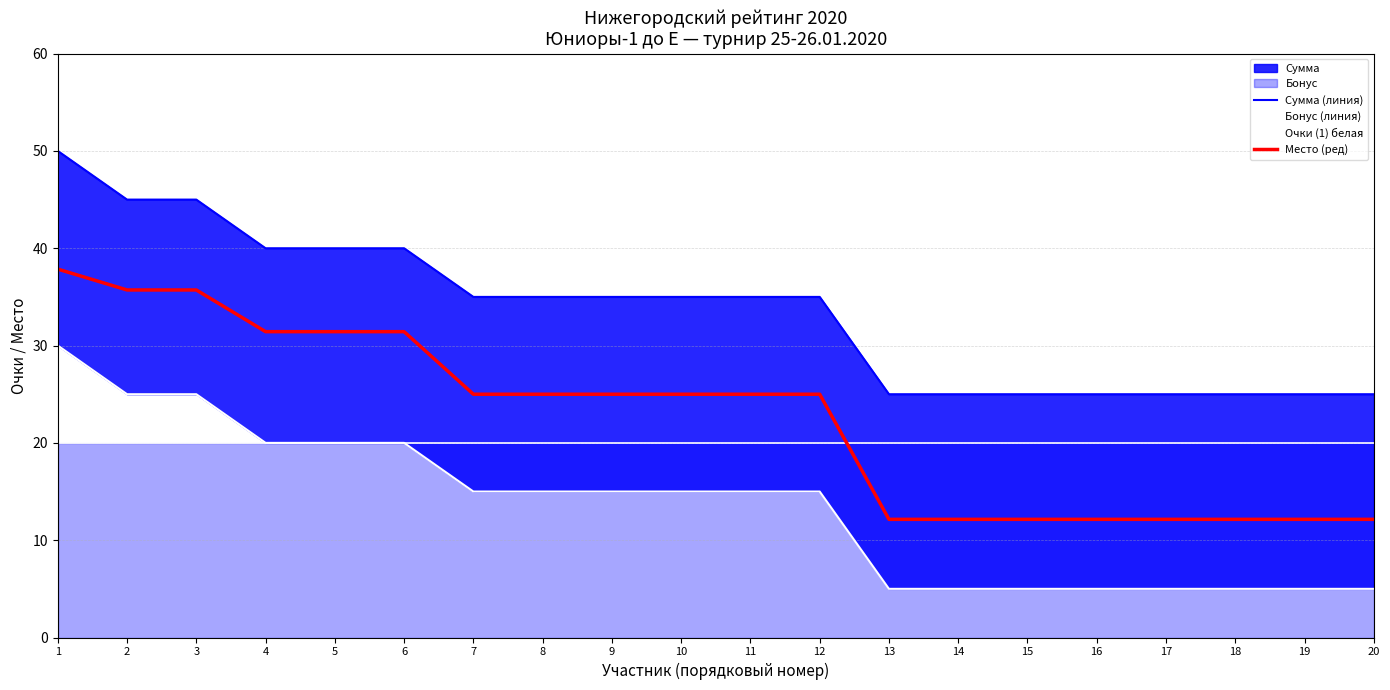

True or false: Очки (1) белая and Сумма (линия) cross at least once.

False